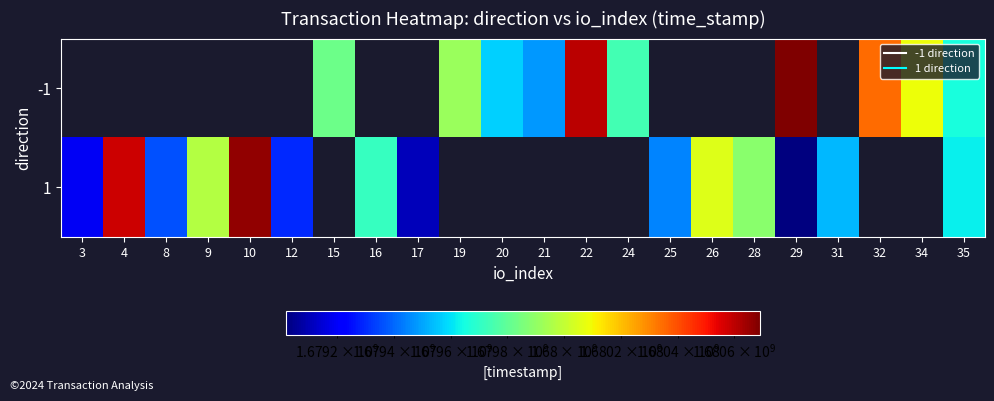

Rank the series at 17 from lowest to highest value.

-1, 1